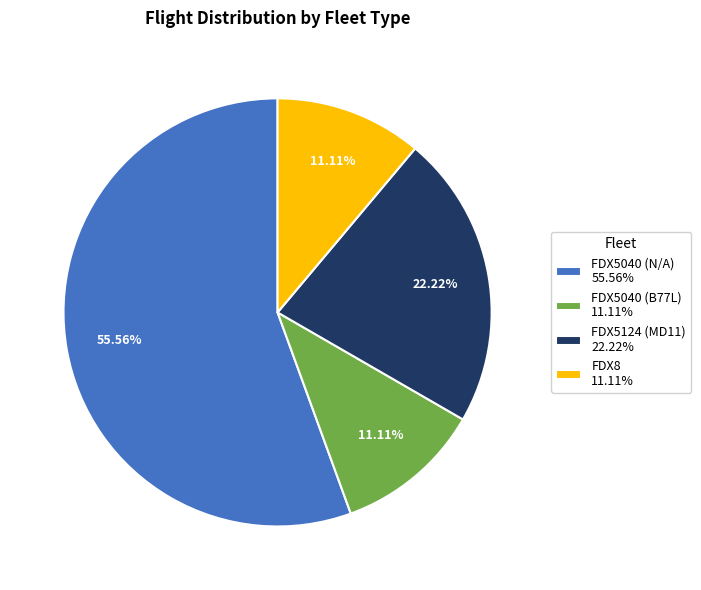

Combined, do FDX5124 (MD11) 22.22% and FDX8 11.11% account for over 50%?

No